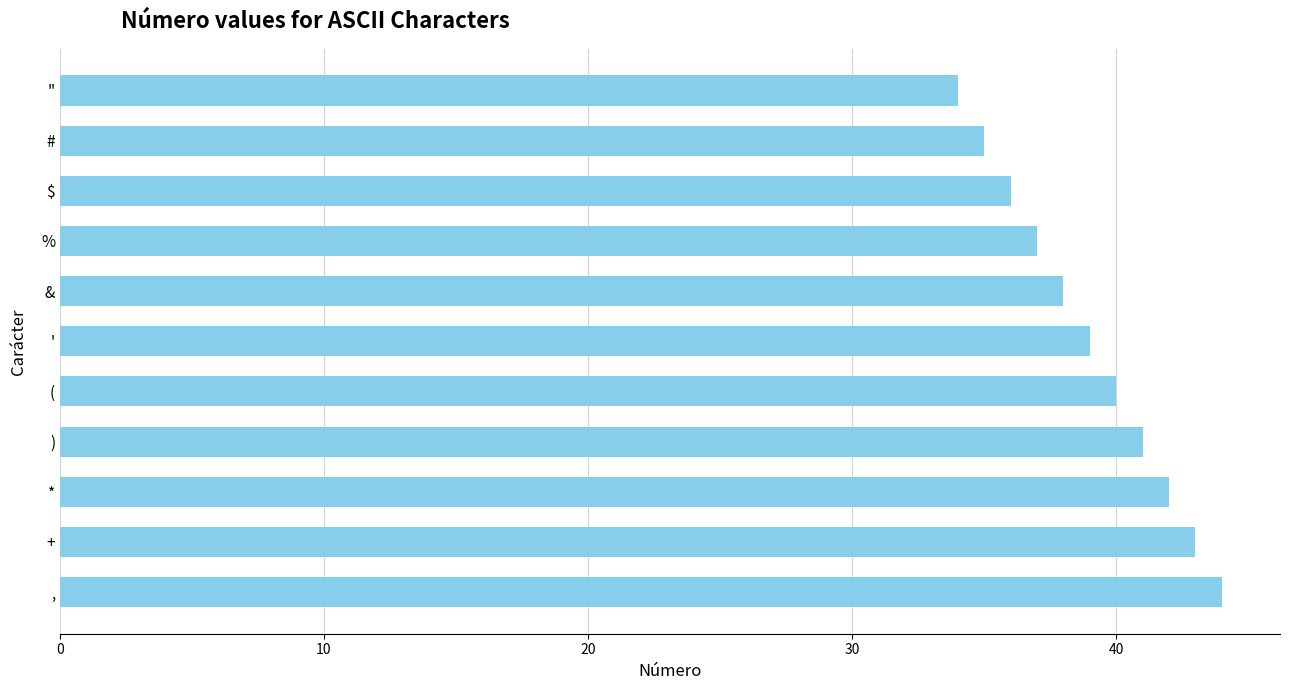

Reading bottom to top, what are all the values shown in this chart?

,=44	+=43	*=42	)=41	(=40	'=39	&=38	%=37	$=36	#=35	"=34